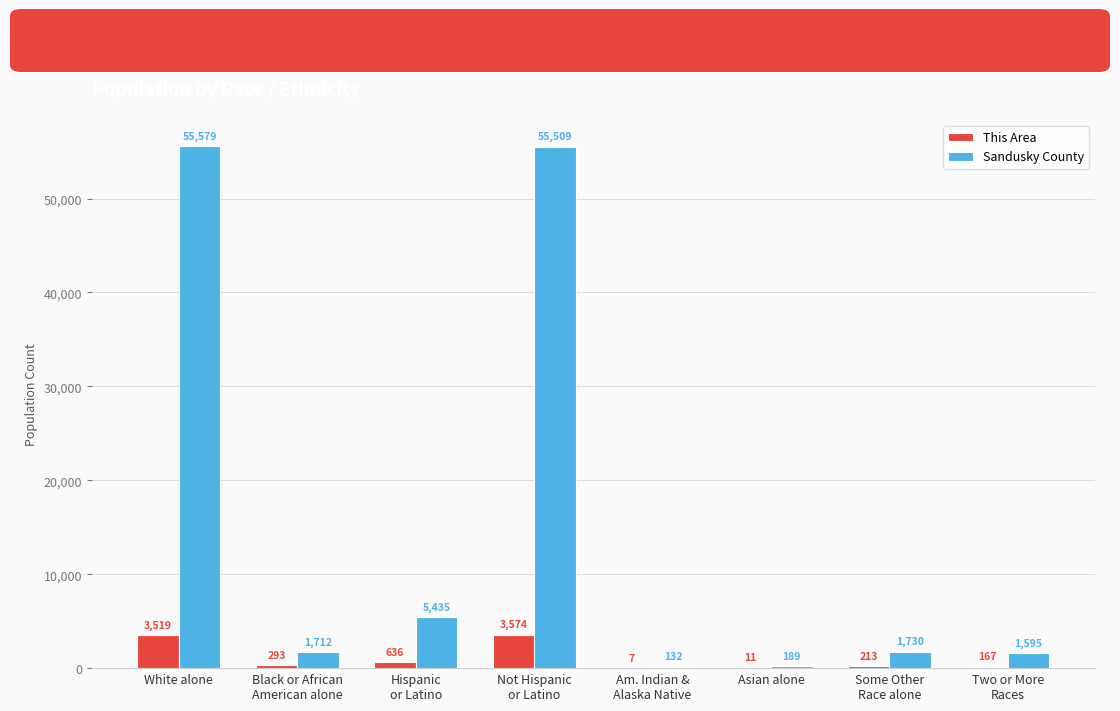

At which category does the chart reach its peak across all series?

White alone